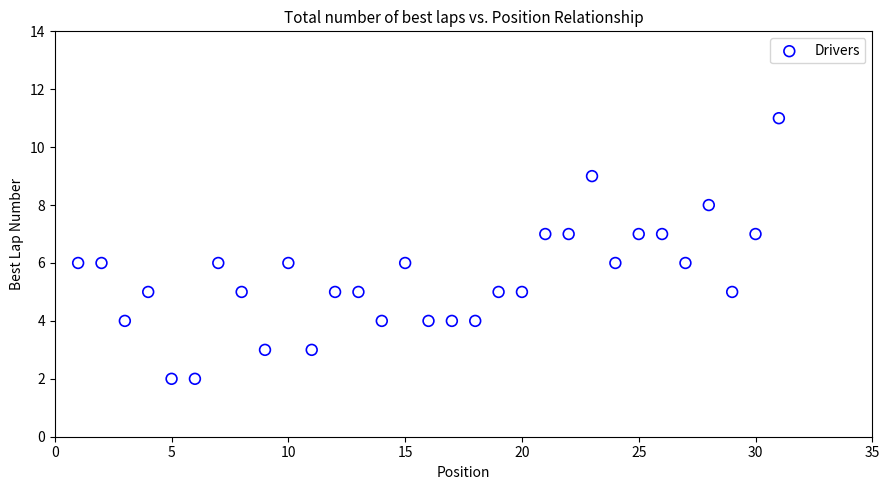

What is the range of X values (max minus min)?

30